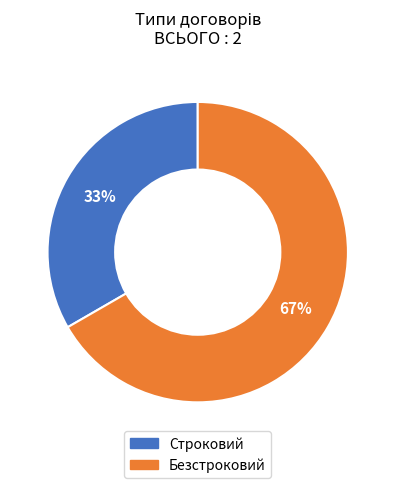

Between Безстроковий and Строковий, which is larger?

Безстроковий